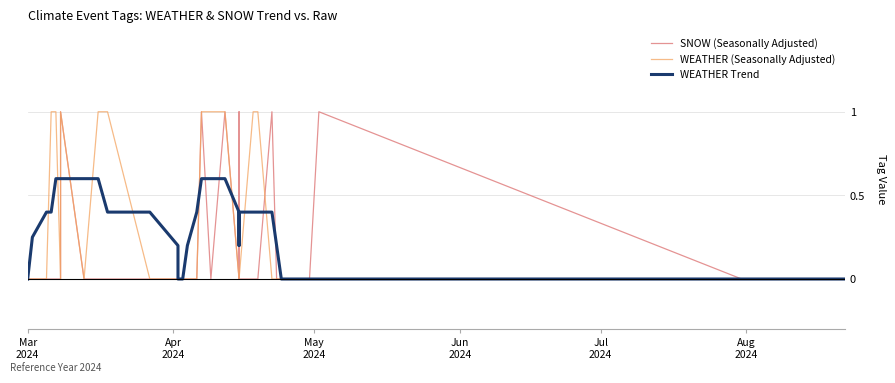

What position from the right is Mar
2024?

34